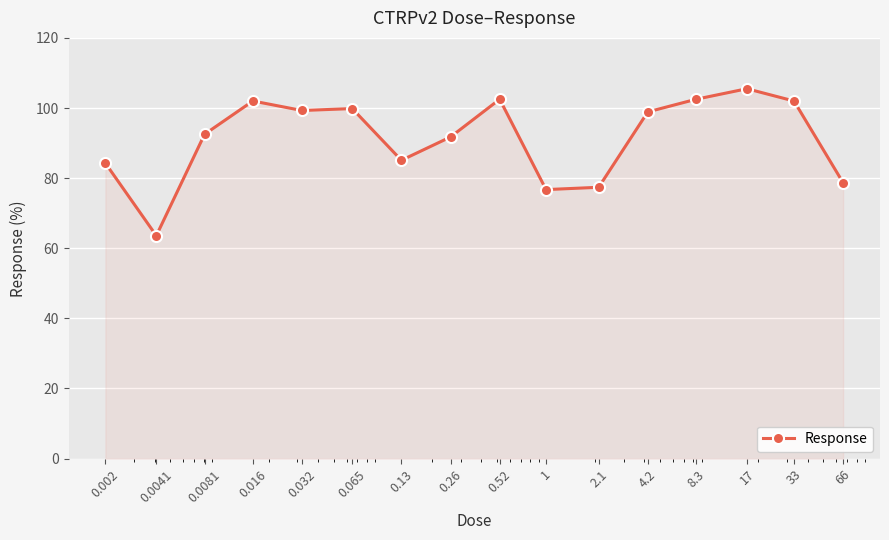

What is the difference between the second highest and minimum values?

38.9